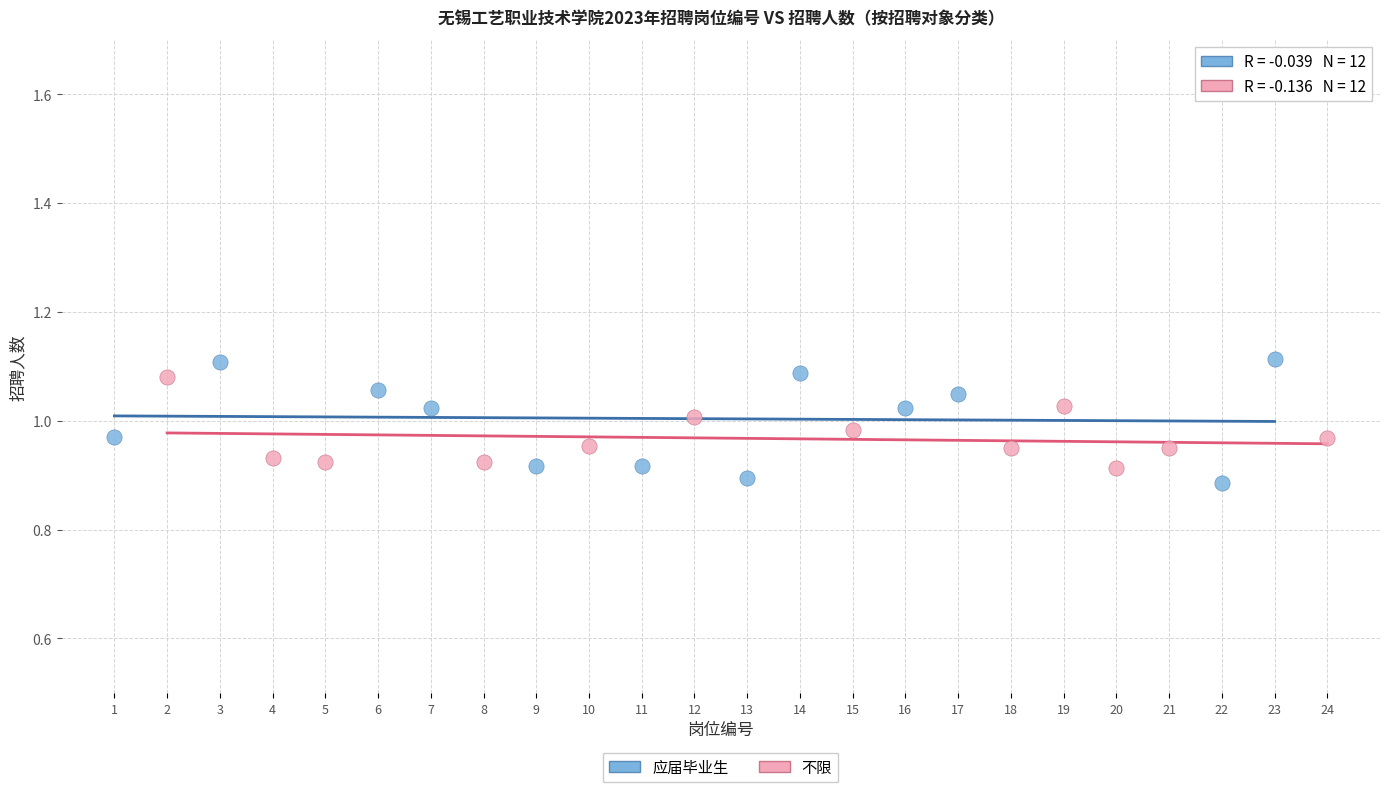

Which series reaches the maximum Y coordinate?

应届毕业生